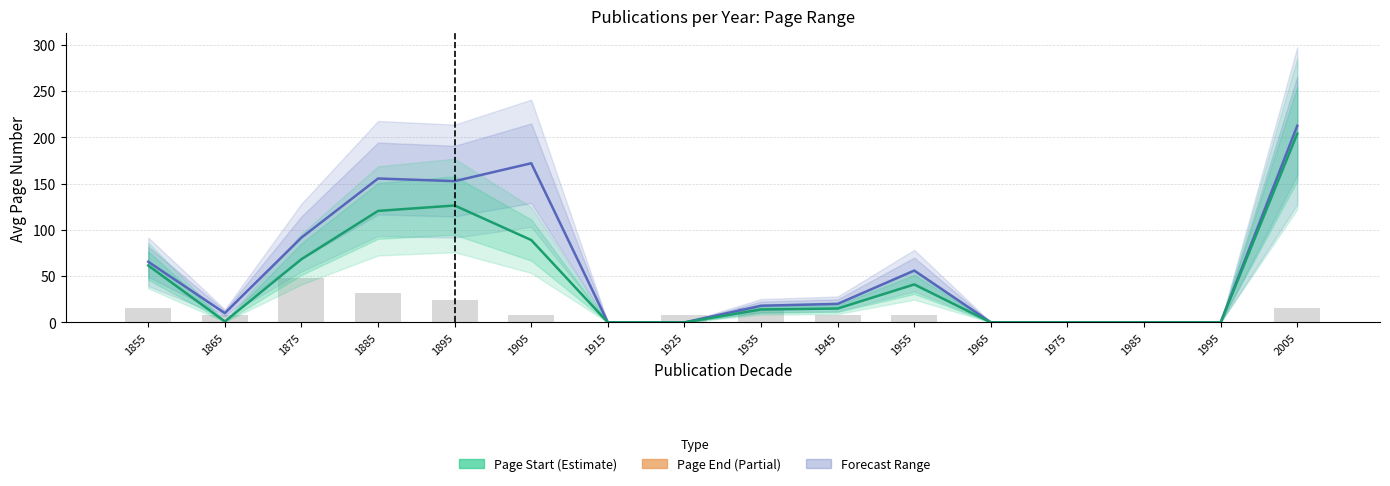

What is the difference between the highest and lowest values at 1895?

128.7